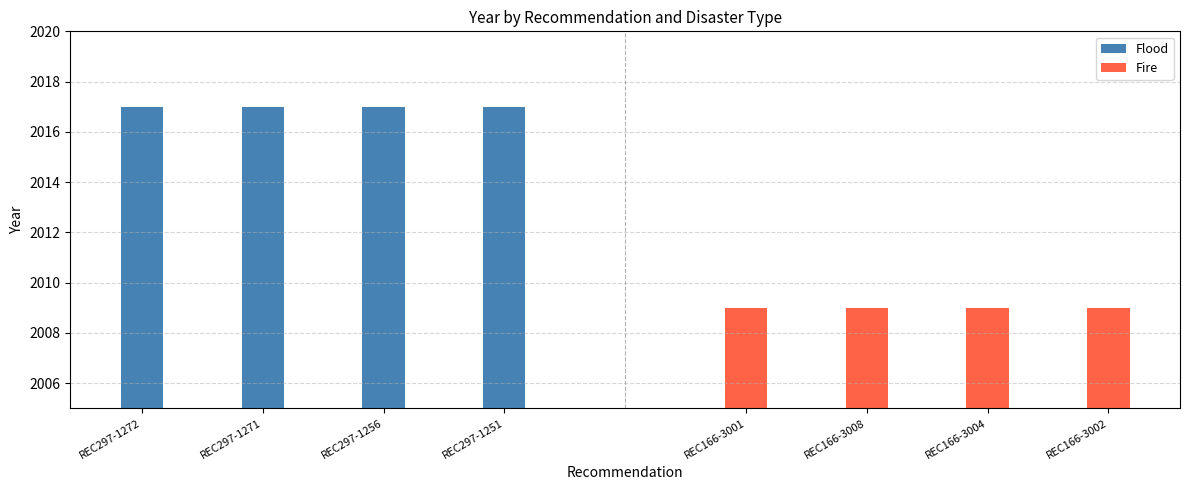

What is the sum of all Flood values?

8068